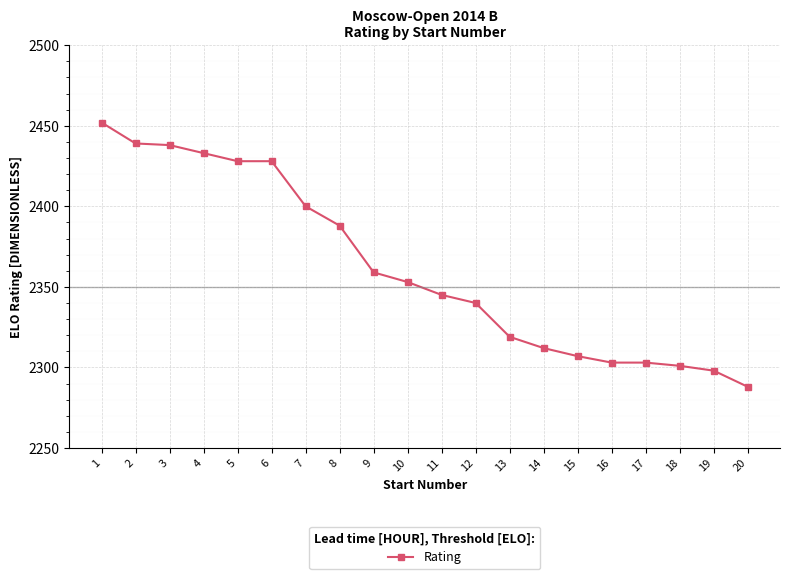

What is the average value?

2362